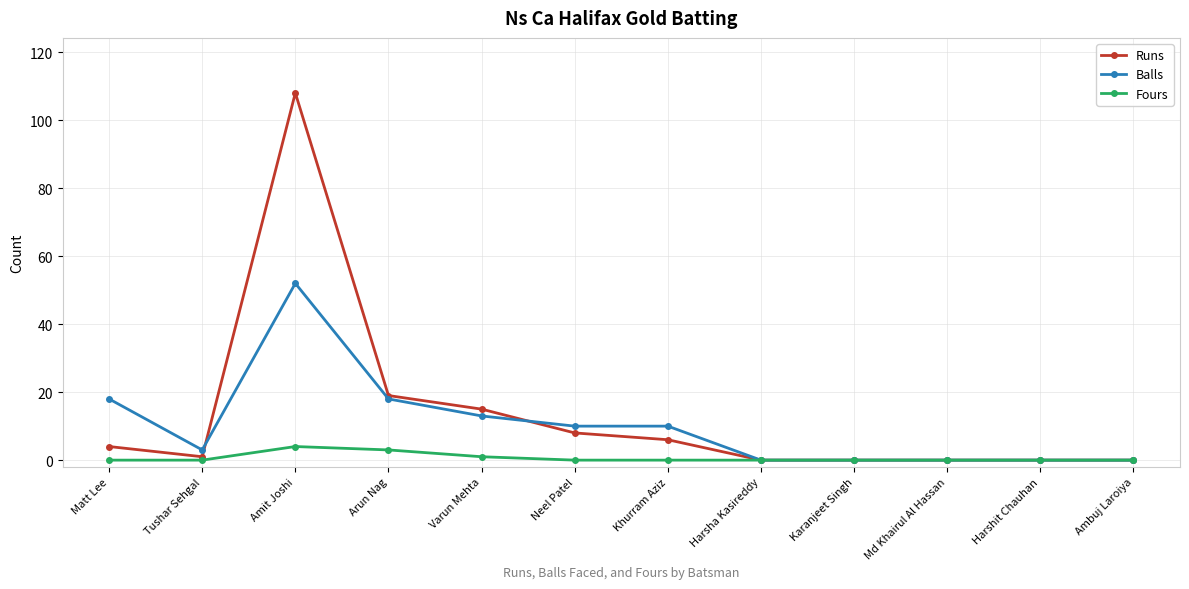

At how many categories does at least one series exceed 81?

1